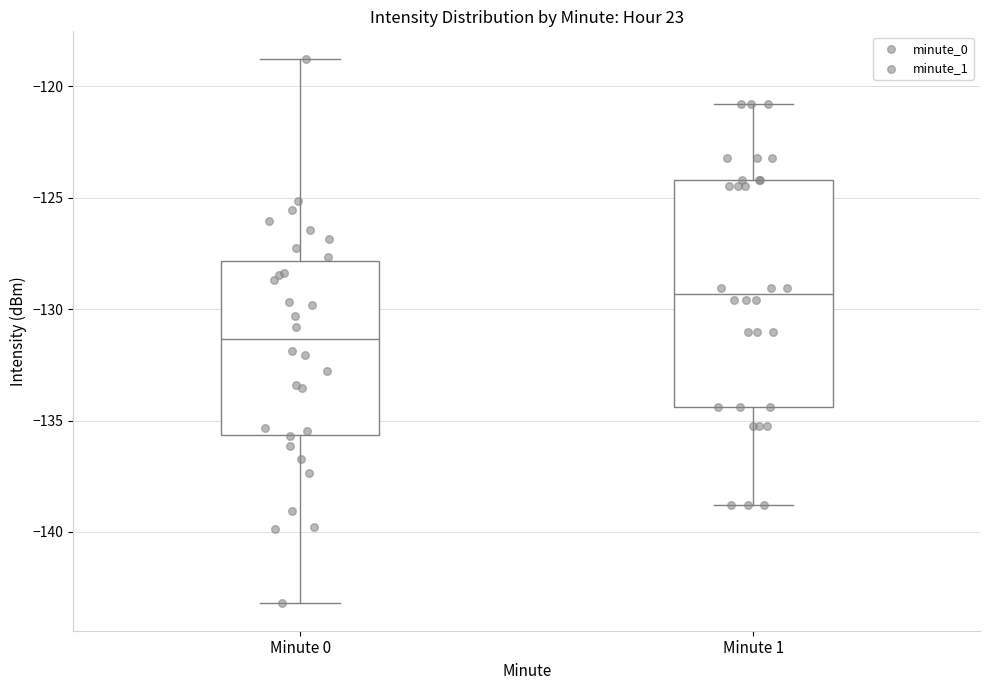

Which box's median line is the lowest?

Minute 0